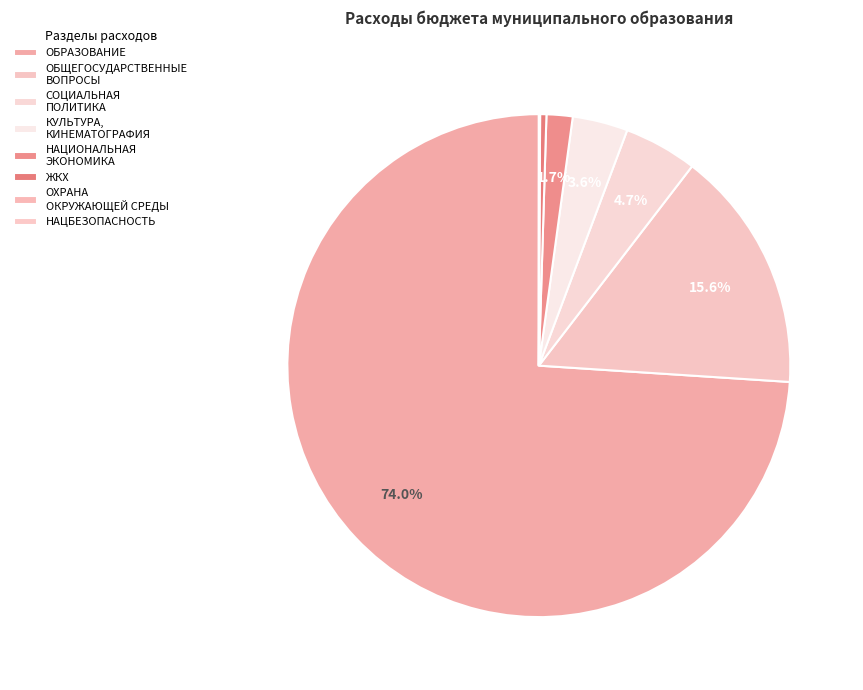

What is the smallest slice in the pie chart?

НАЦИОНАЛЬНАЯ БЕЗОПАСНОСТЬ И ПРАВООХРАНИТЕЛЬНАЯ ДЕЯТЕЛЬНОСТЬ